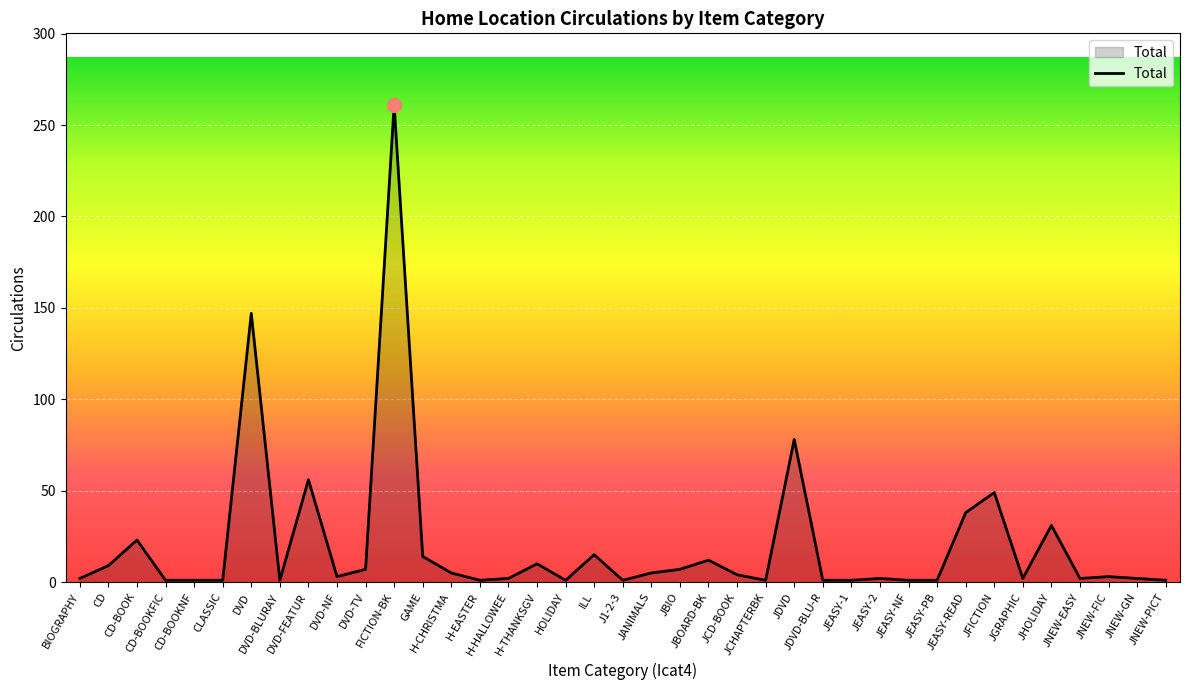

The value at CD-BOOKFIC is 1. True or false?

True